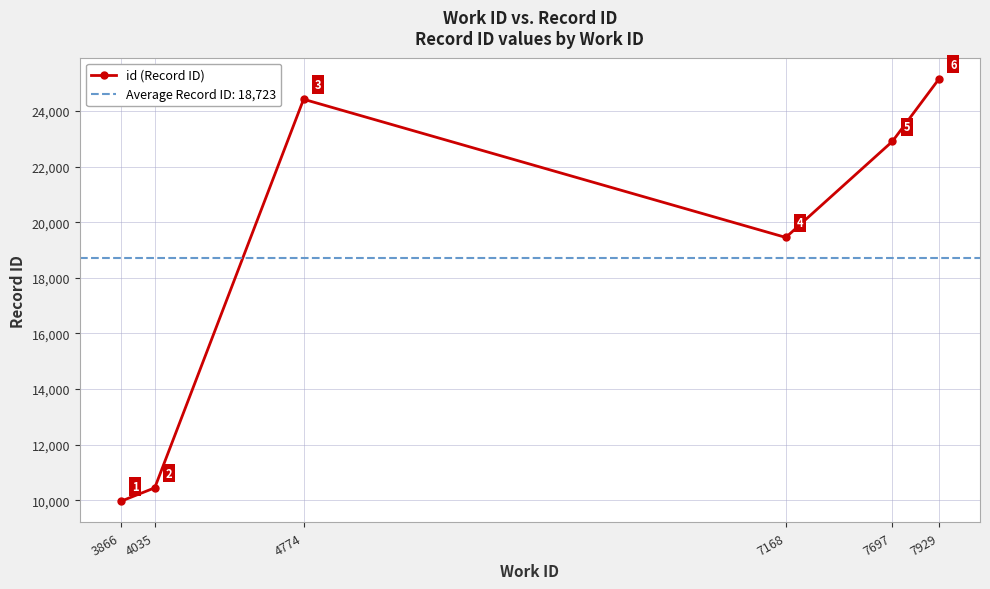

What is the minimum value shown in the chart?

9962